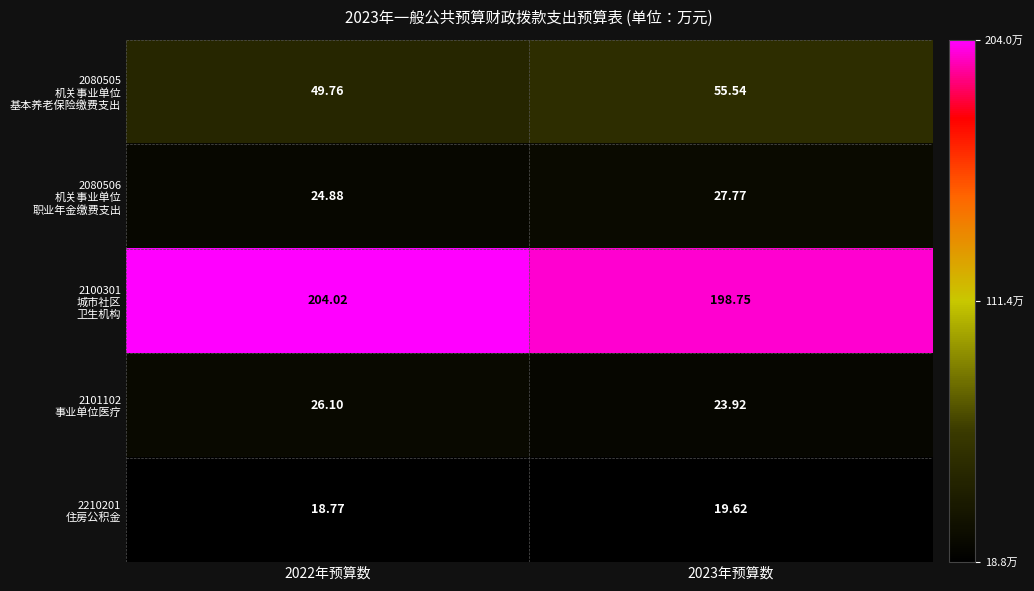

How many distinct data groups are displayed?

5